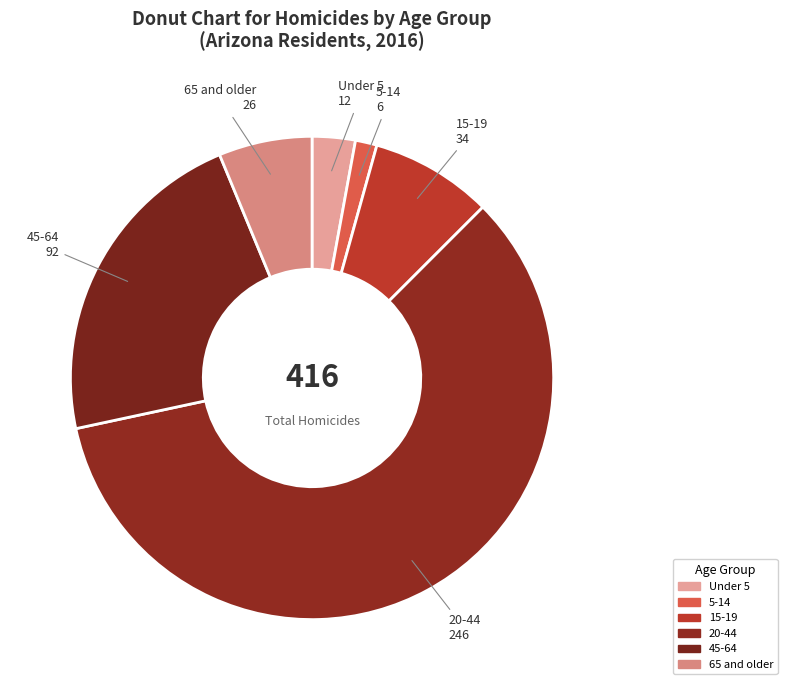

What percentage is the 45-64 slice, to the nearest percent?

22%